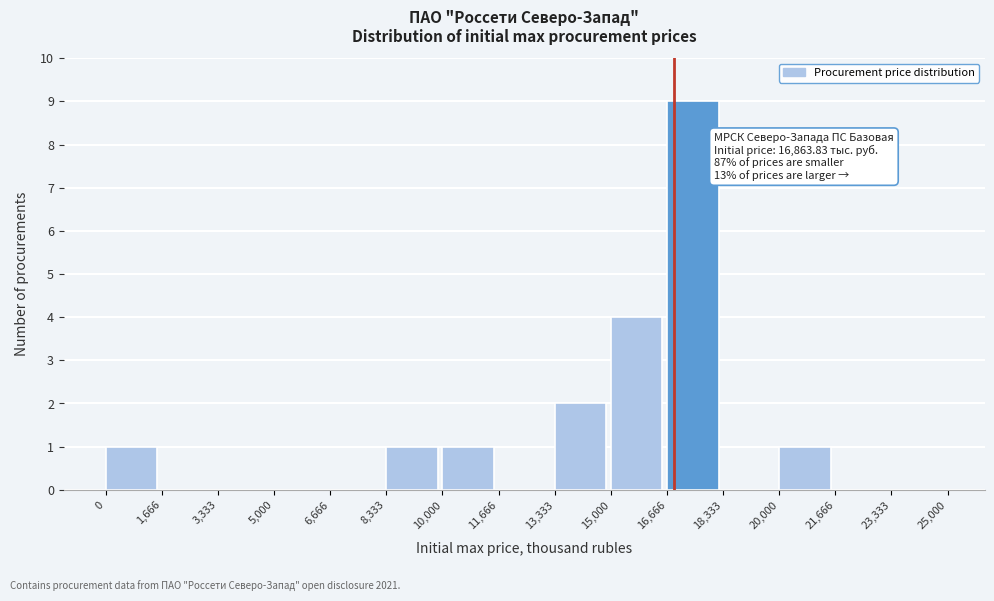

Which range on the x-axis has the tallest bar?

16,666 to 18,333